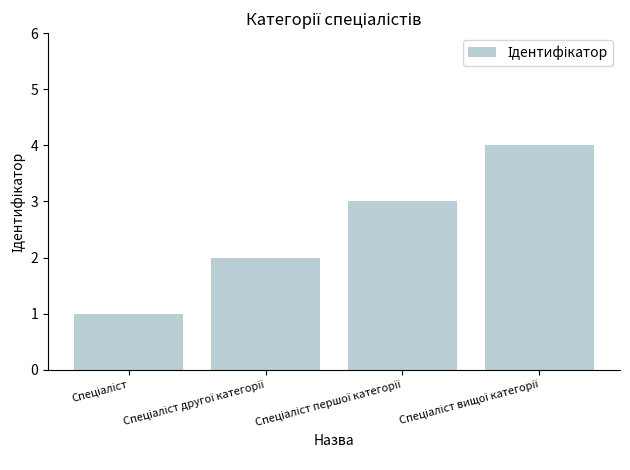

What is the greatest value displayed?

4